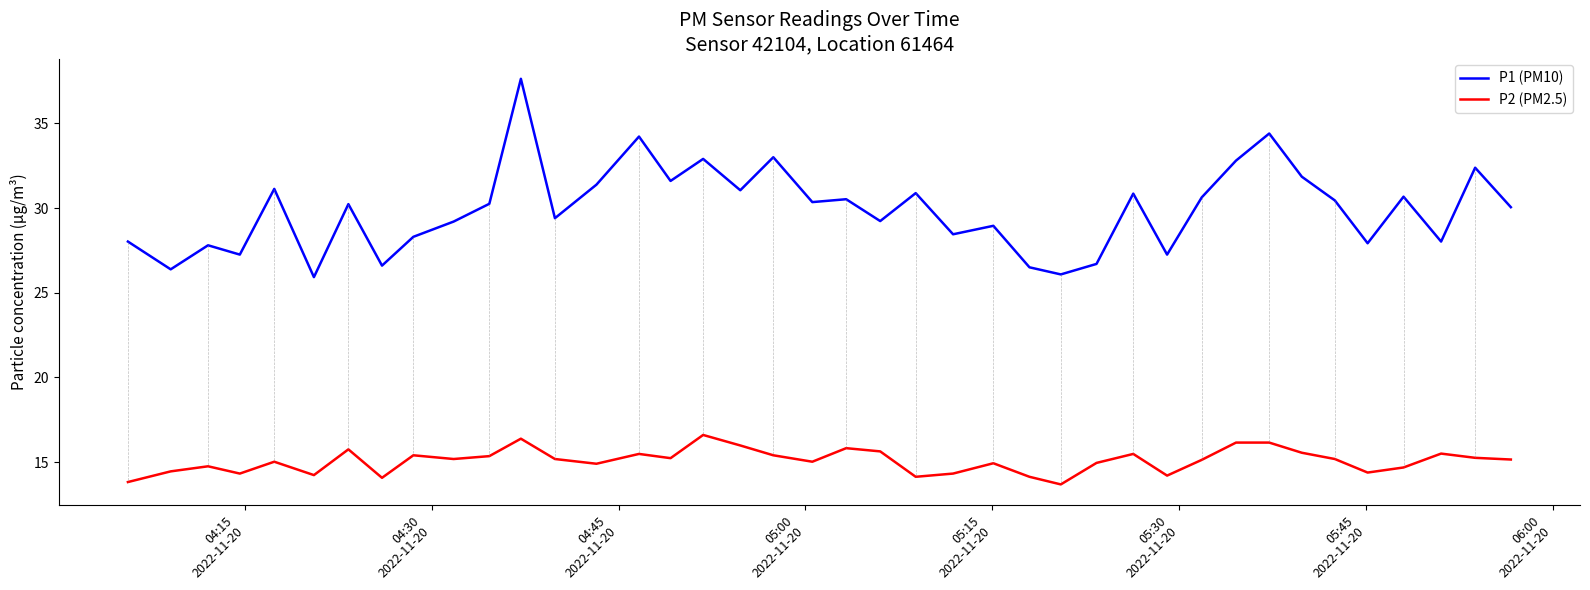

In P1 (PM10), how many points are lower than both neighbors (excluding endpoints)?

14